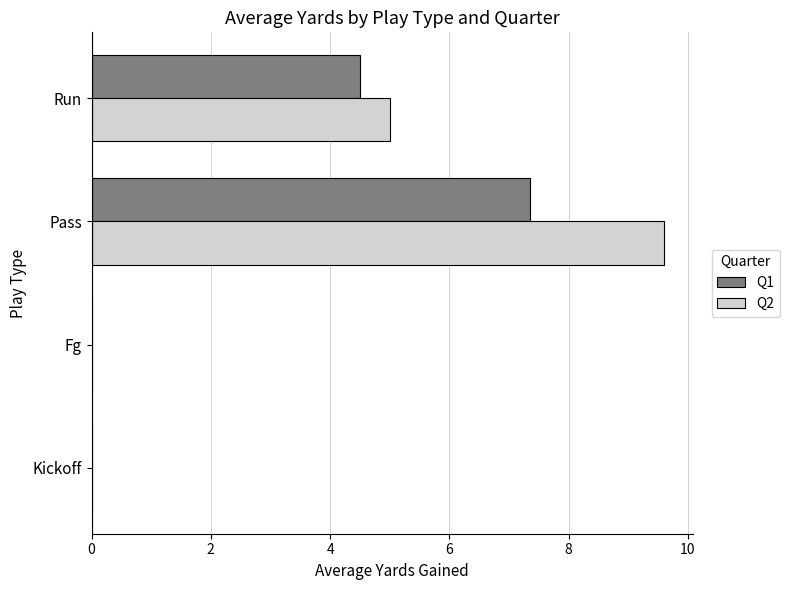

Is it true that Q2 equals 12.8 at Pass?

False